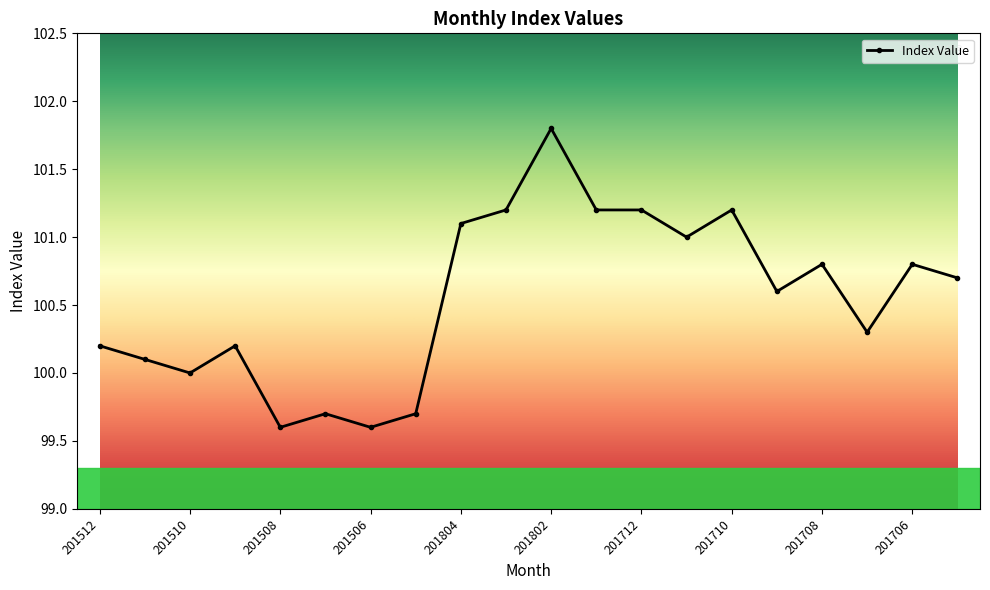

What is the difference between the maximum and minimum values?

2.2